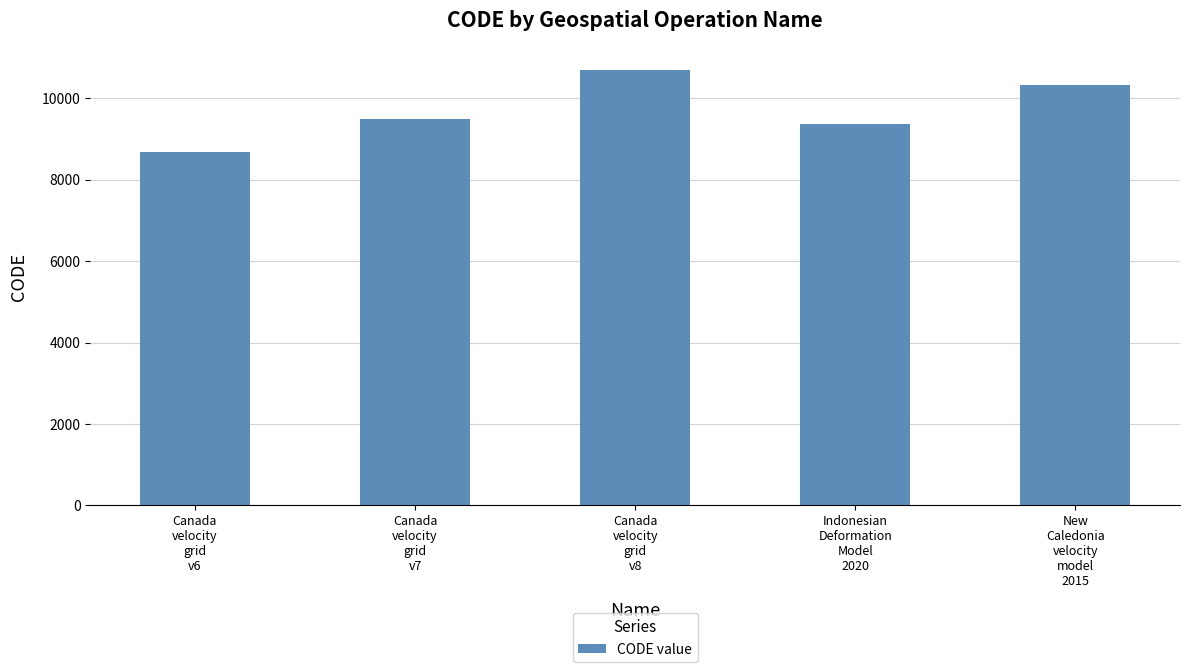

What is the ratio of the value at New
Caledonia
velocity
model
2015 to the value at Canada
velocity
grid
v7?

1.1